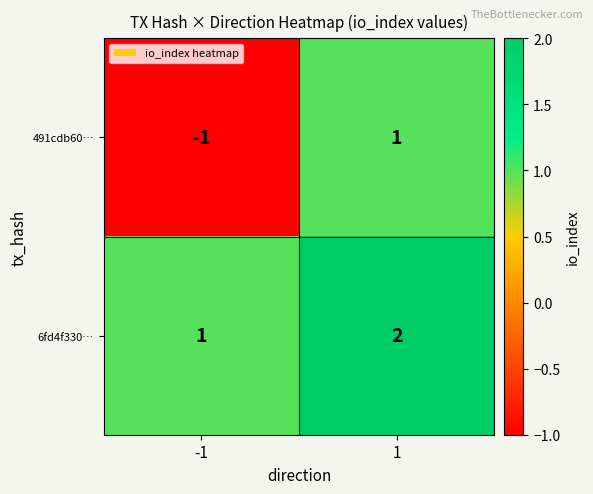

What is the minimum value shown in the chart?

-1